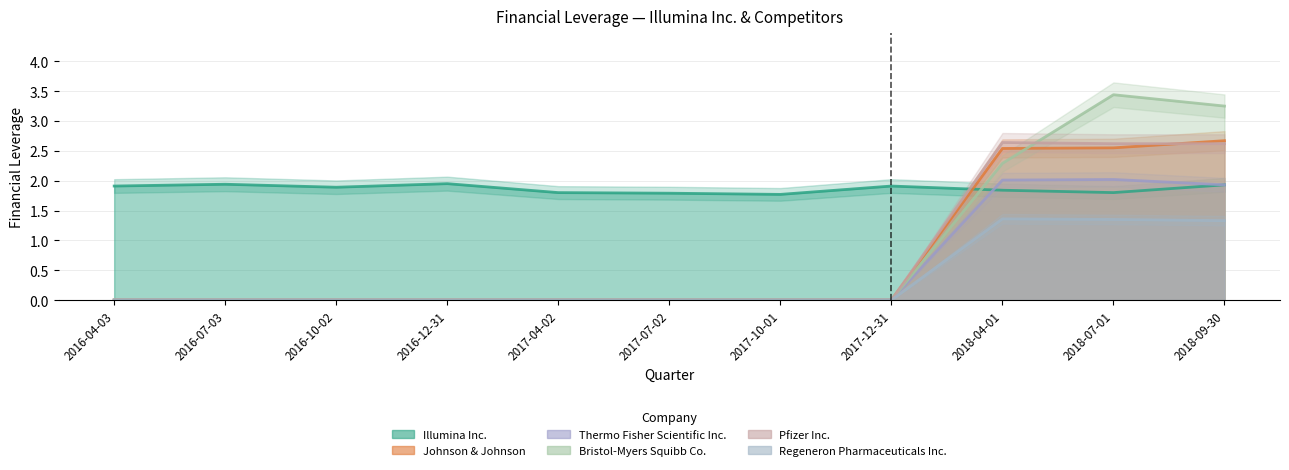

What is the value of the Illumina Inc. point at the 10th from the left?

1.8